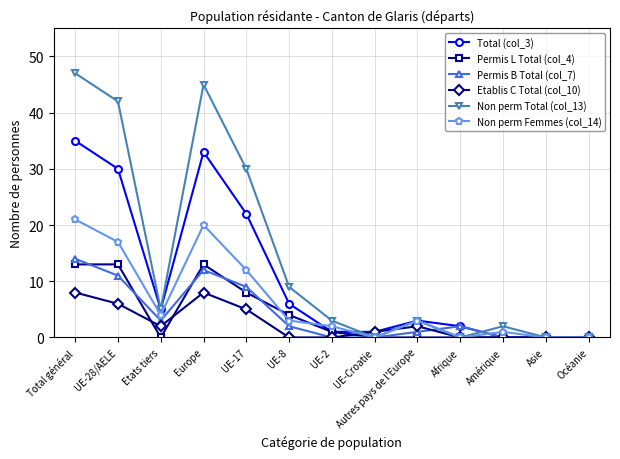

What is the difference between the maximum and second lowest values in the Non perm Total (col_13) series?

47